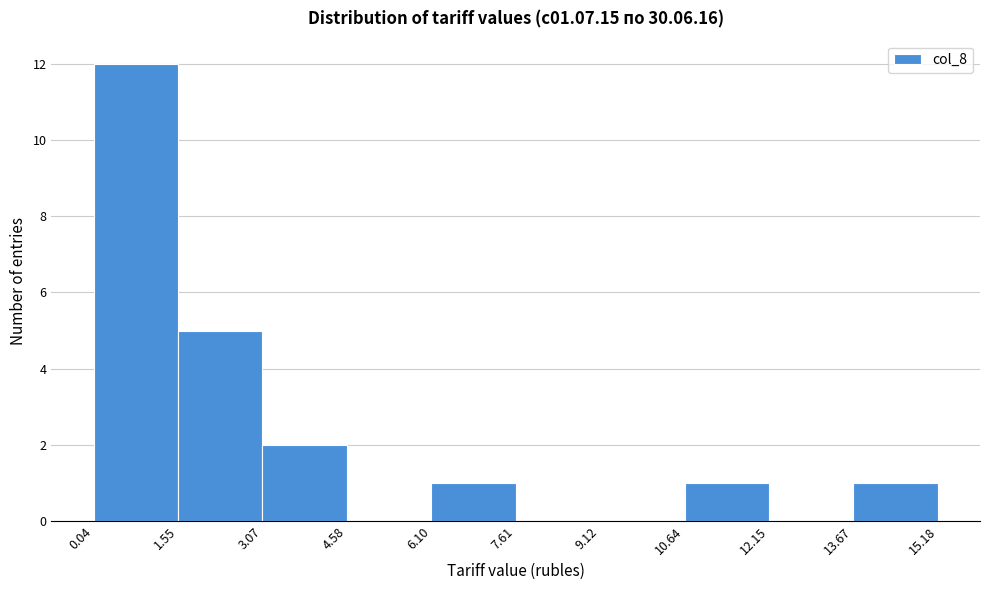

Reading left to right, transcribe this chart: for each bar, give the range it covers on the x-axis and its height. The values are not printed on the chart, so give them approximately, as read against the axis.

0.04 to 1.55: 12
1.55 to 3.07: 5
3.07 to 4.58: 2
4.58 to 6.10: 0
6.10 to 7.61: 1
7.61 to 9.12: 0
9.12 to 10.64: 0
10.64 to 12.15: 1
12.15 to 13.67: 0
13.67 to 15.18: 1